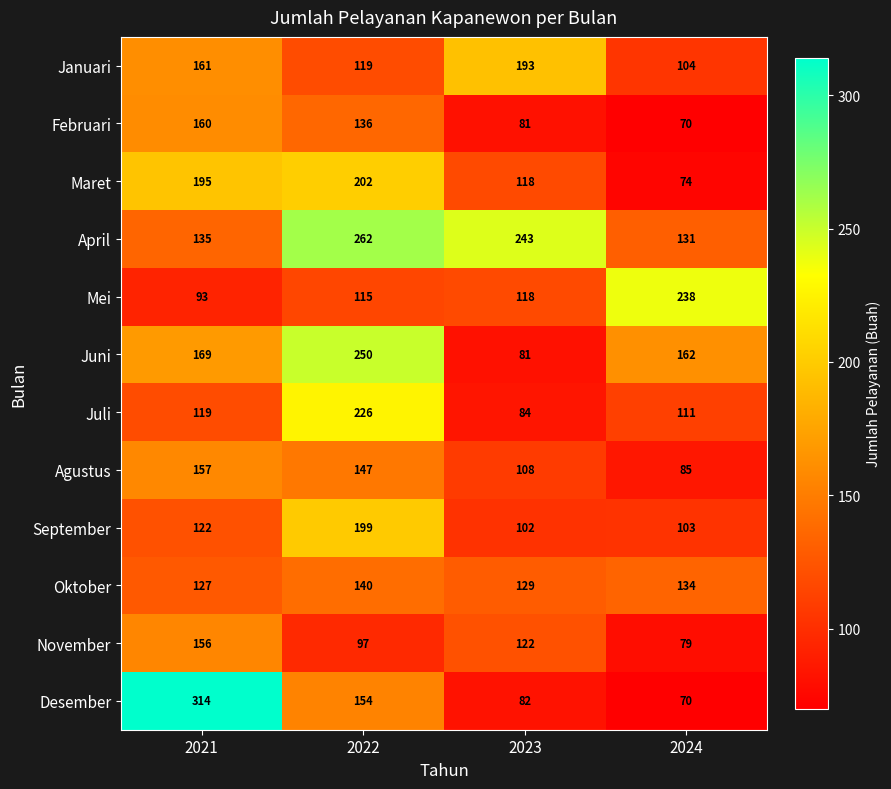

Count the number of categories in the chart.

4